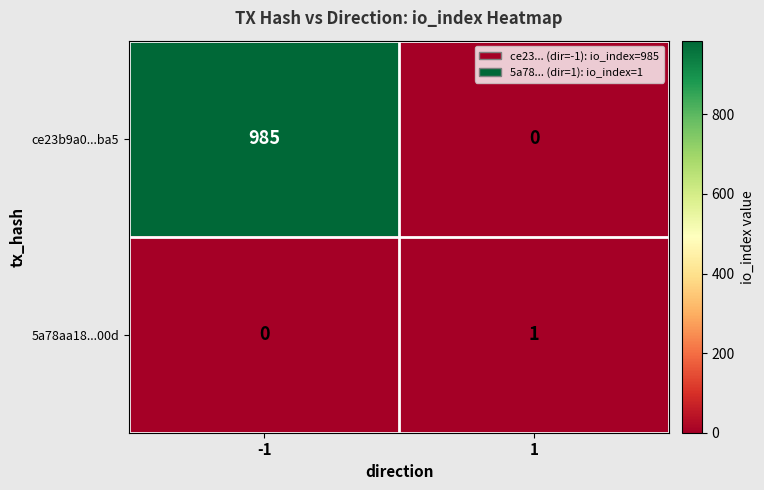

What is the difference between the maximum and minimum values in the ce23b9a0...ba5 series?

985